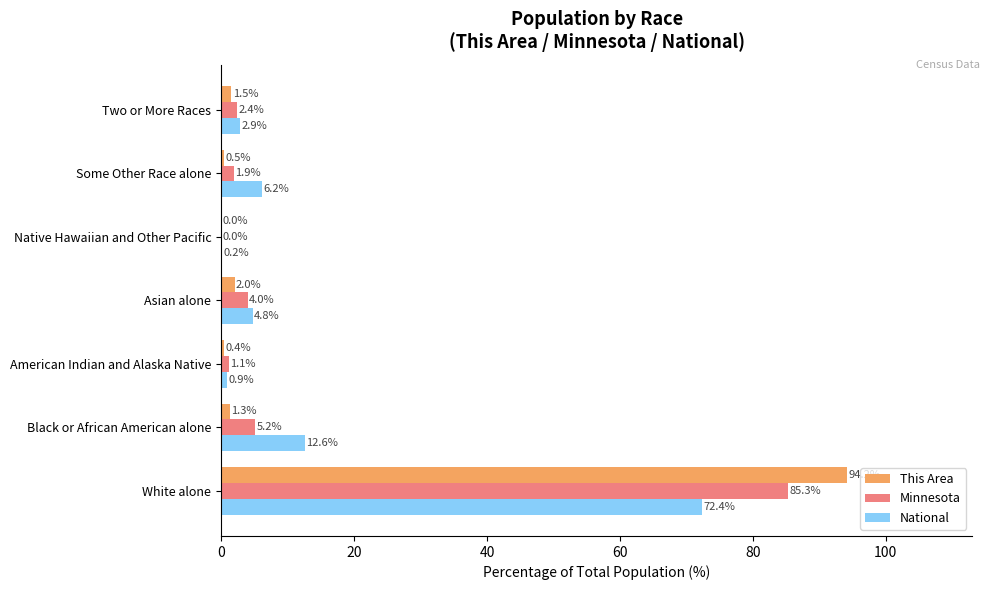

What is the highest value of the Minnesota series?

85.3